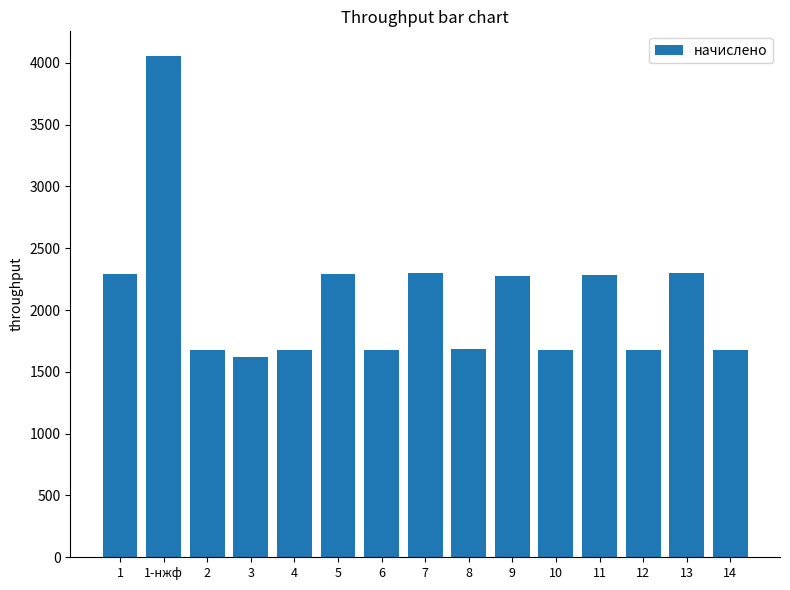

The value at 8 is 1685.4. True or false?

True